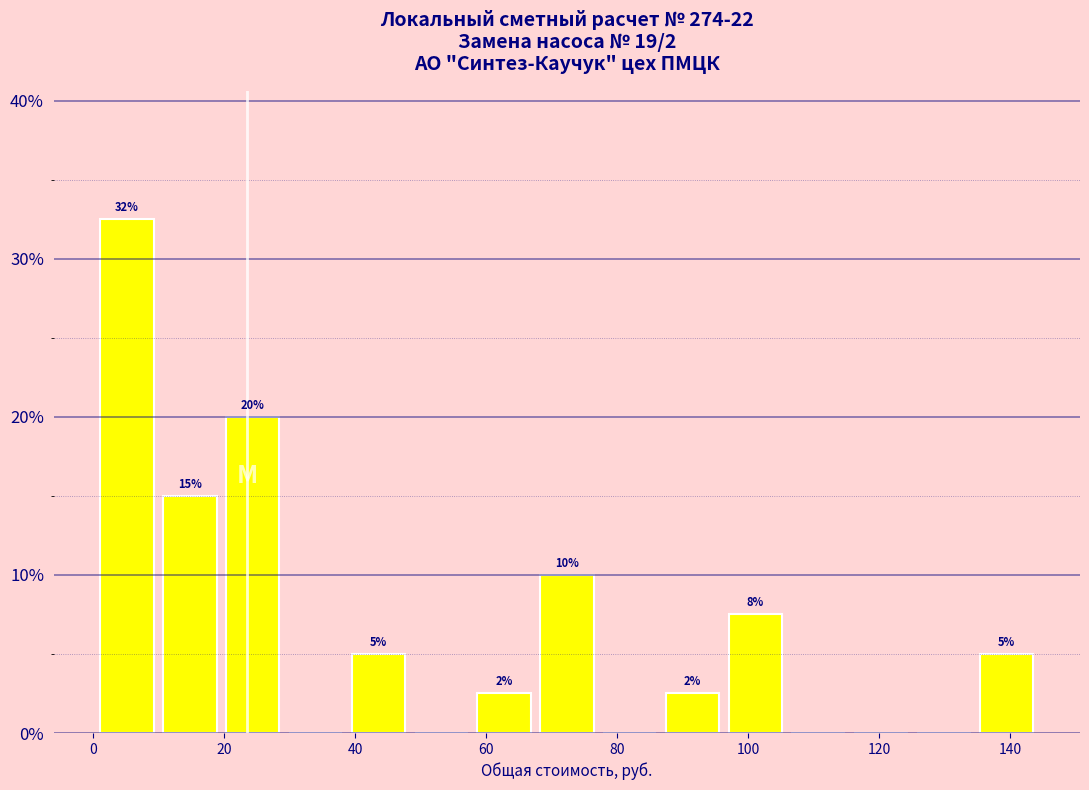

Which range on the x-axis has the tallest bar?

0 to 10